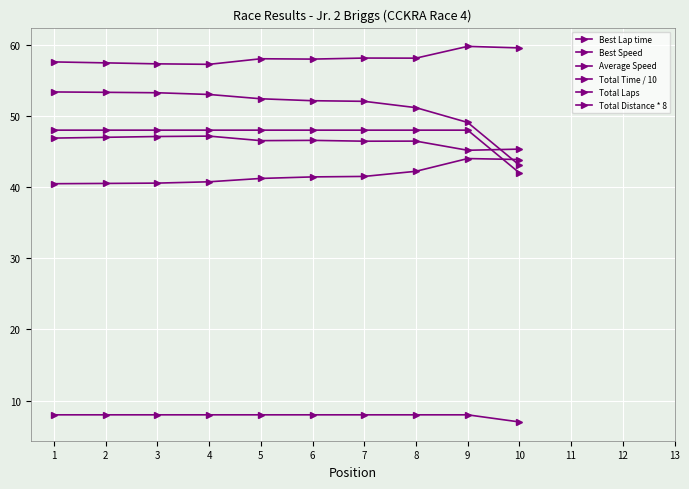

True or false: Best Lap time and Total Time / 10 intersect in this chart.

False